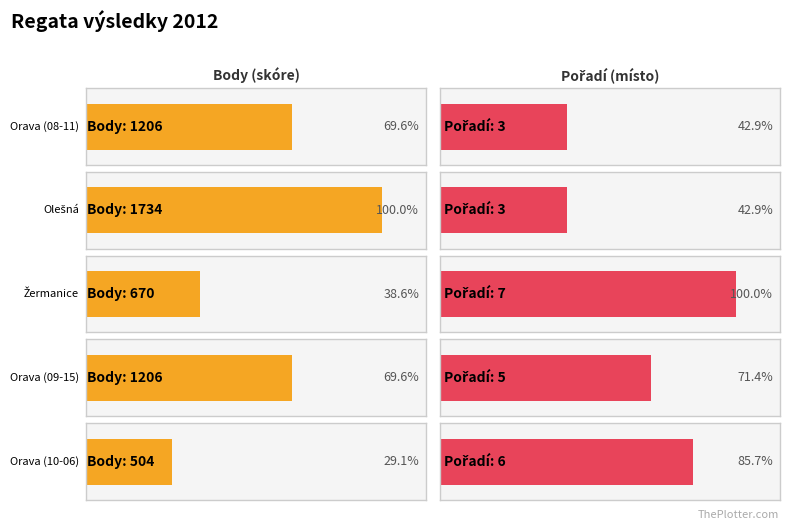

The value of Pořadí at Žermanice is 7. True or false?

True